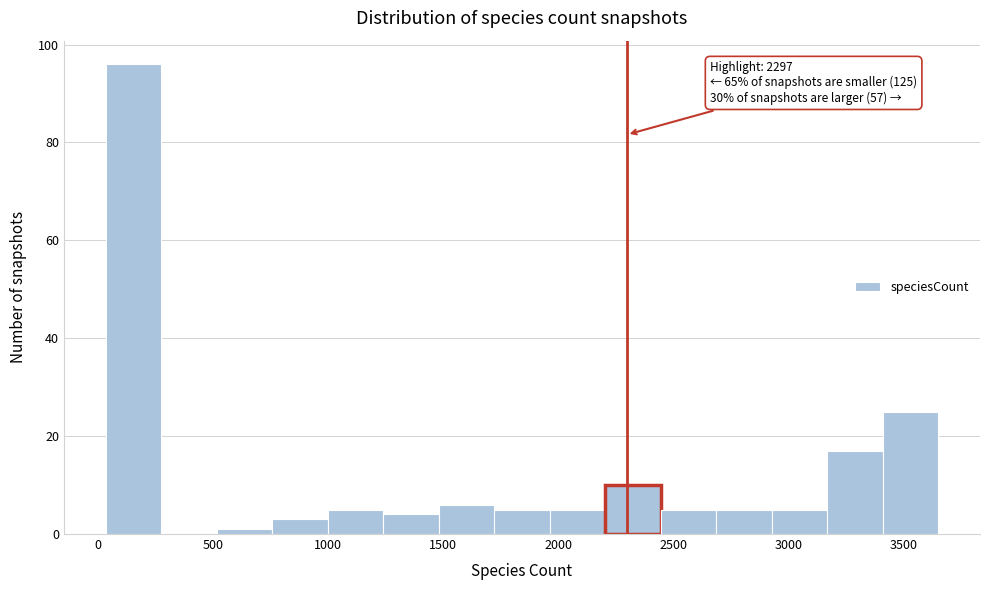

Which range on the x-axis has the tallest bar?

50 to 300